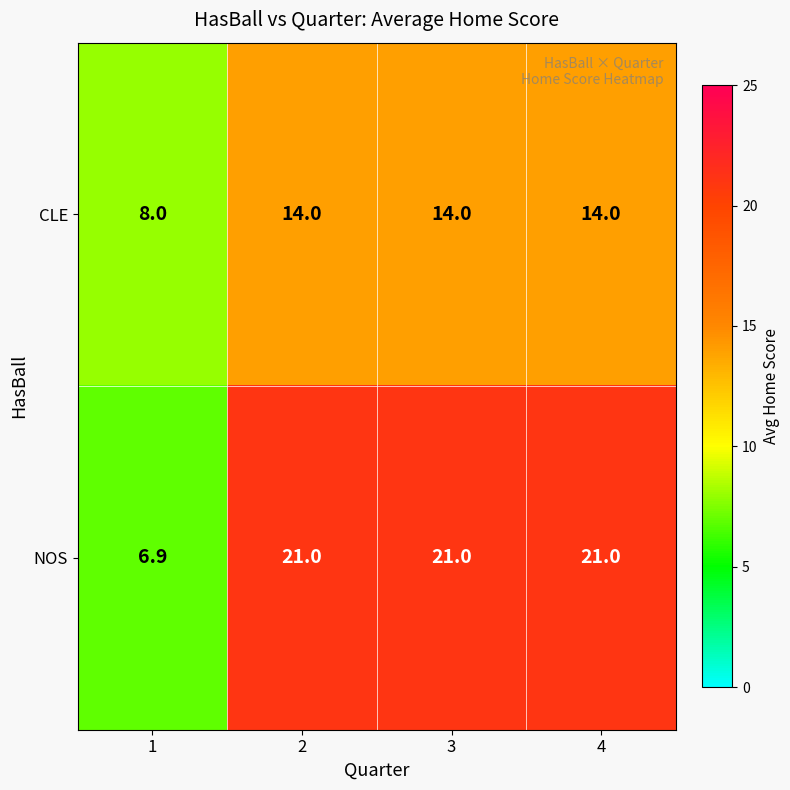

List the series in order of their peak value, lowest first.

CLE, NOS